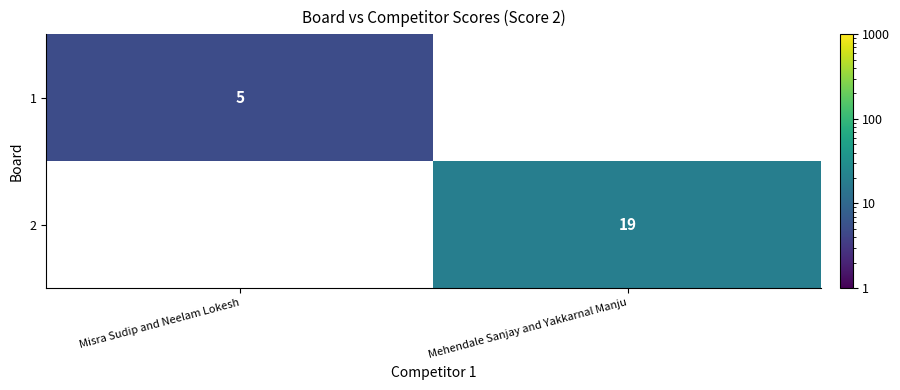

The 2 series shows 19 at Mehendale Sanjay and Yakkarnal Manju. True or false?

True